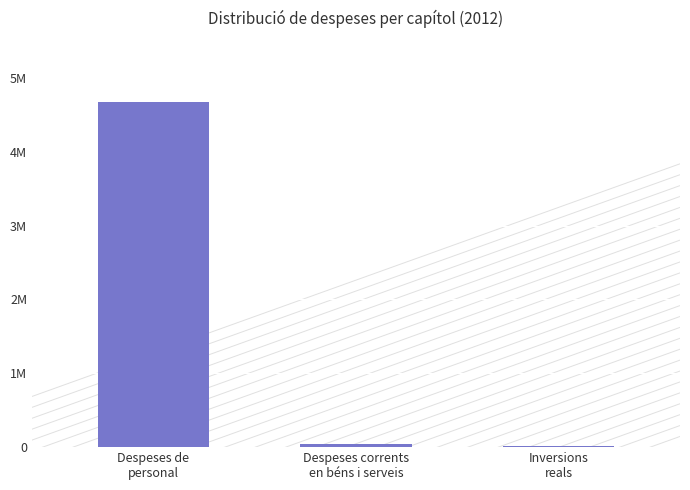

What is the average value?

1.6